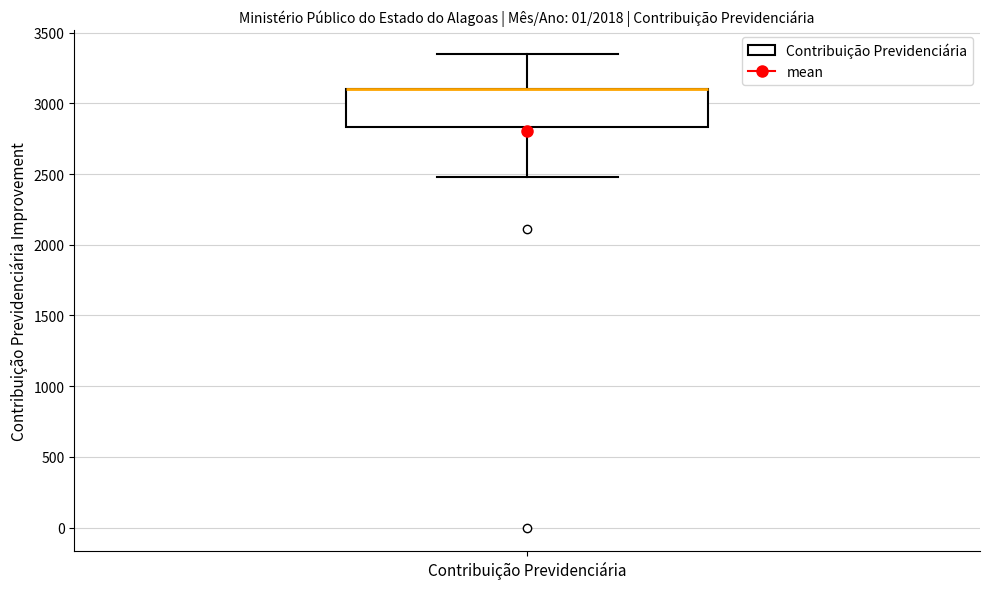

Read this box plot against the y-axis: the position of the median line, the range covered by the box, and the ends of both whiskers. The values are not printed on the chart, so give them approximately, as read against the axis.

median 3100 (drawn on the box's upper edge), box 2850 to 3100, whiskers 2500 to 3350